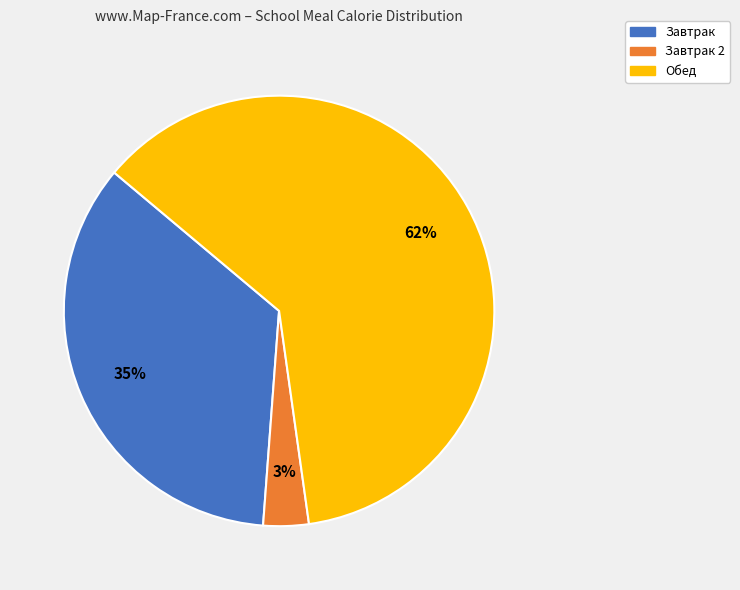

Between Завтрак and Завтрак 2, which is larger?

Завтрак